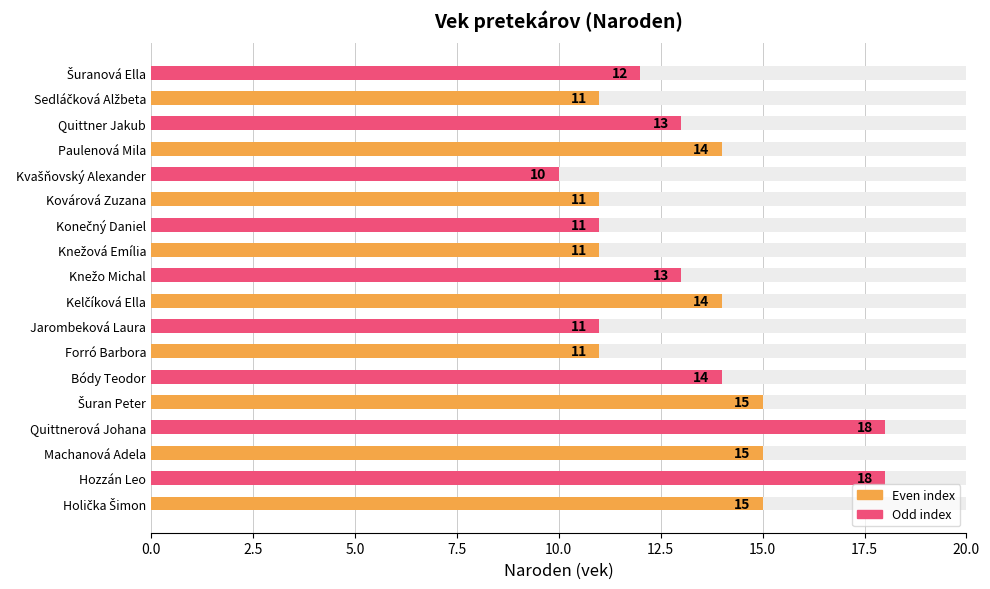

Which has a higher value, Kvašňovský Alexander or Bódy Teodor?

Bódy Teodor